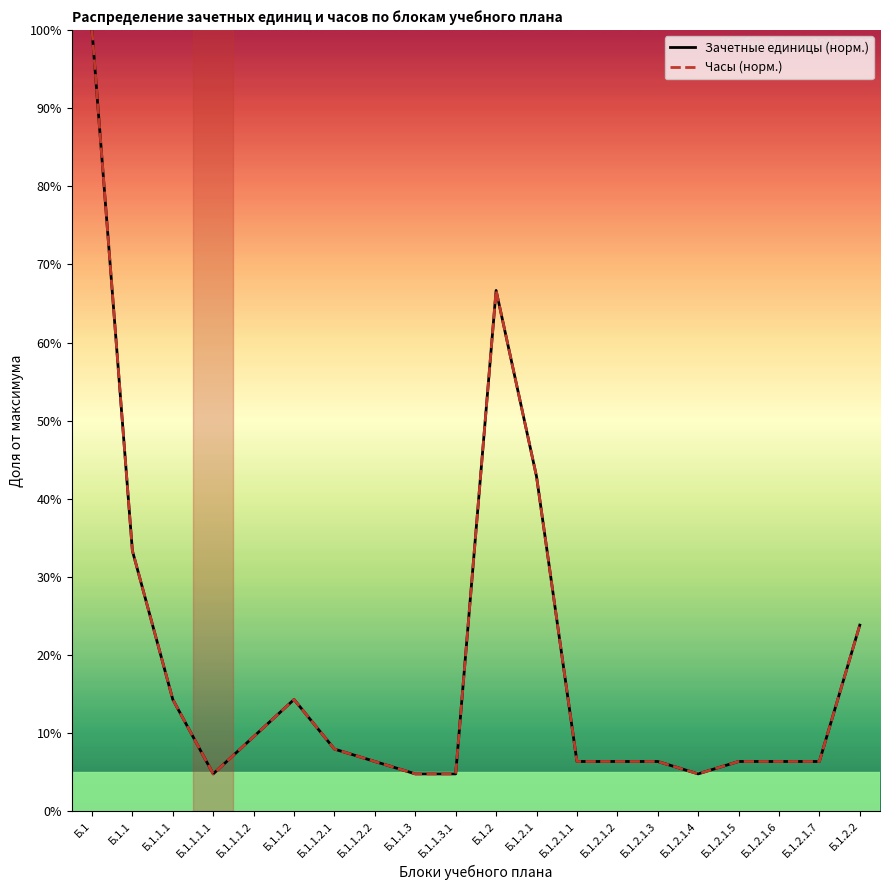

True or false: Часы (норм.) has a value of 168.7 at Б.1.

False